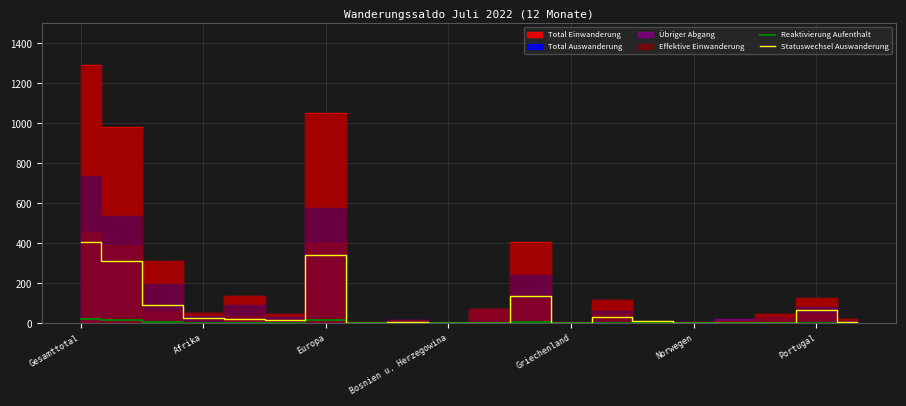

What is the difference between the maximum and minimum values in the Reaktivierung Aufenthalt series?

21